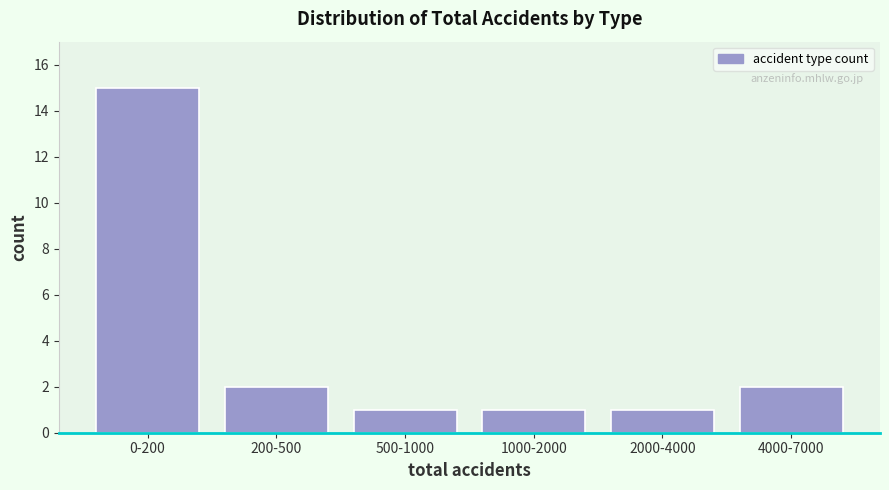

Reading right to left, what are all the values shown in this chart?

4000-7000=2	2000-4000=1	1000-2000=1	500-1000=1	200-500=2	0-200=15